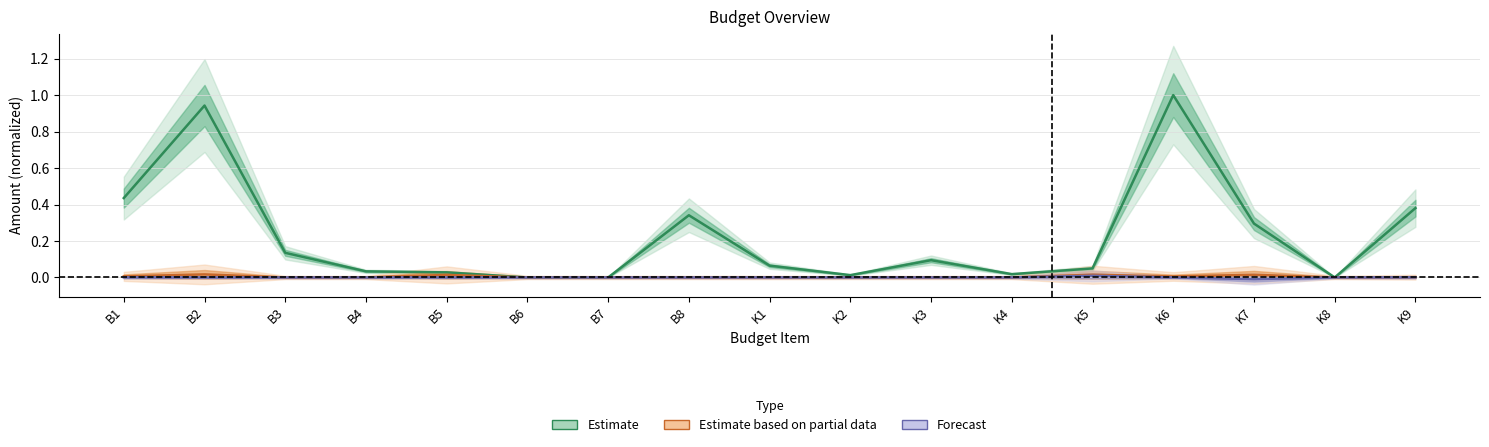

Reading left to right, transcribe all the data shown in this chart.

Estimate: B1=0.4	B2=0.9	B3=0.1	B4=0.0	B5=0.0	B6=0.0	B7=0.0	B8=0.3	K1=0.1	K2=0.0	K3=0.1	K4=0.0	K5=0.0	K6=1.0	K7=0.3	K8=0.0	K9=0.4
Estimate based on partial data: B1=0.0	B2=0.0	B3=0.0	B4=0.0	B5=0.0	B6=0.0	B7=0.0	B8=0.0	K1=0.0	K2=0.0	K3=0.0	K4=0.0	K5=0.0	K6=0.0	K7=0.0	K8=0.0	K9=0.0
Forecast: B1=0.0	B2=0.0	B3=0.0	B4=0.0	B5=0.0	B6=0.0	B7=0.0	B8=0.0	K1=0.0	K2=0.0	K3=0.0	K4=0.0	K5=0.0	K6=0.0	K7=-0.0	K8=0.0	K9=0.0